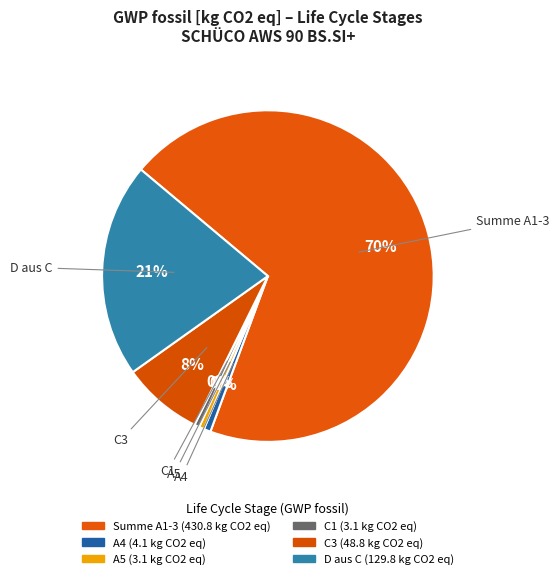

Is there any slice that represents more than half of the pie?

Yes